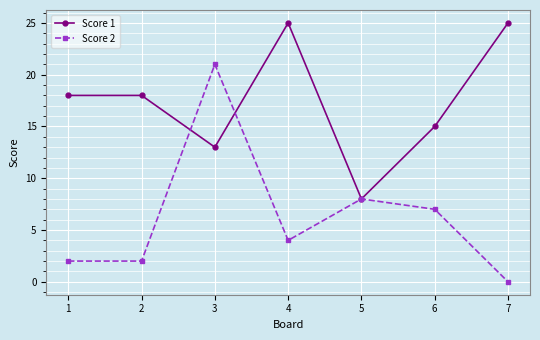

How many values in the Score 2 series are below 4?

3